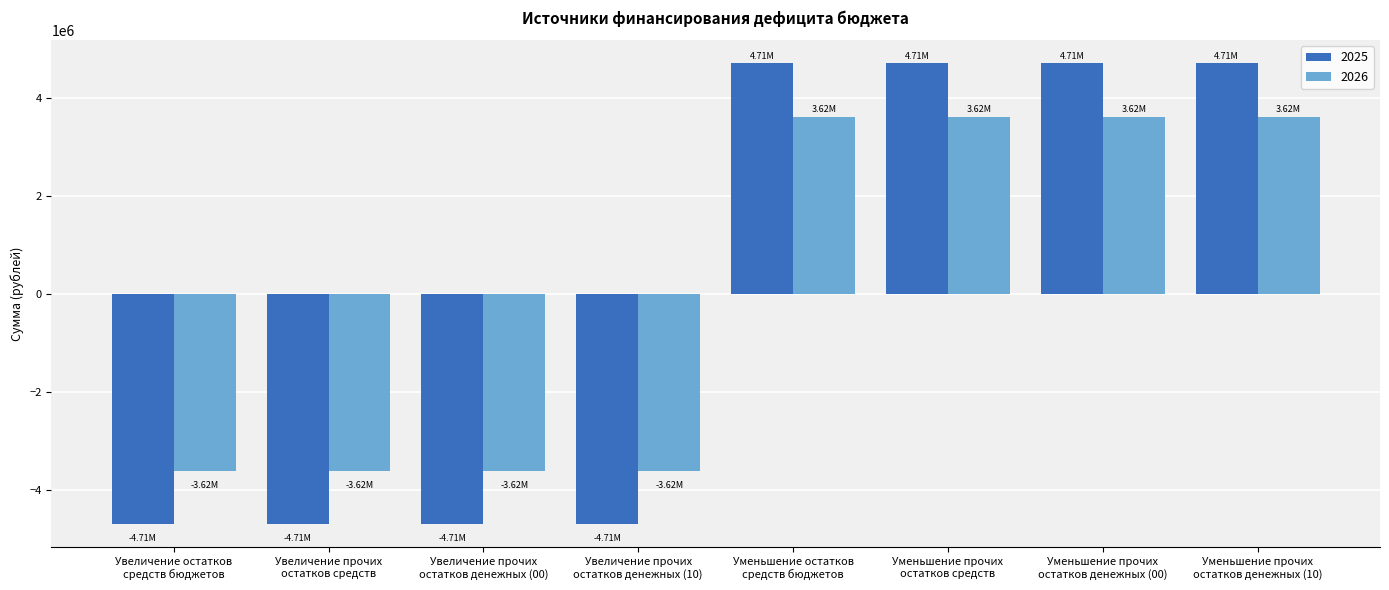

Does the chart contain any negative values?

Yes